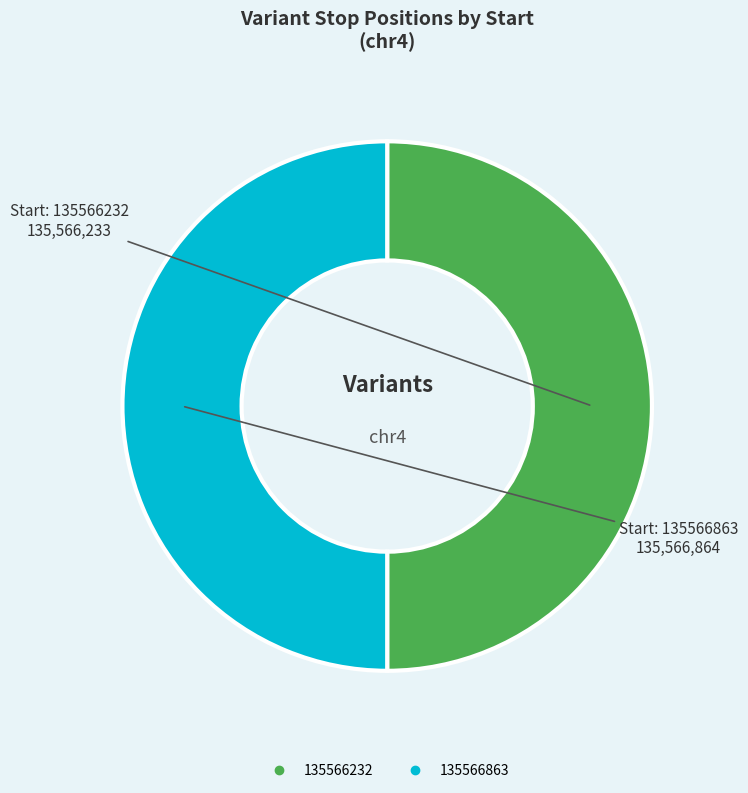

Is it true that 135566863 is 50% of the pie?

True